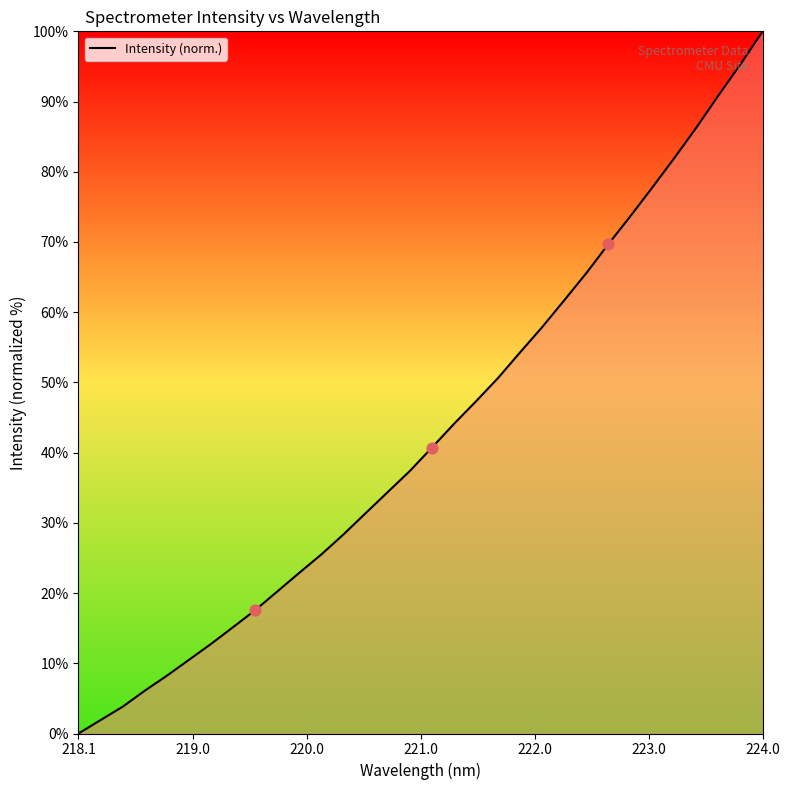

What is the greatest value displayed?

100.0